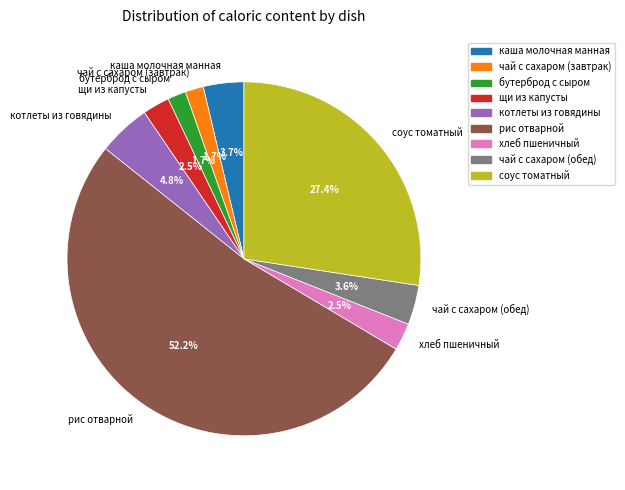

What is the largest slice in the pie chart?

рис отварной